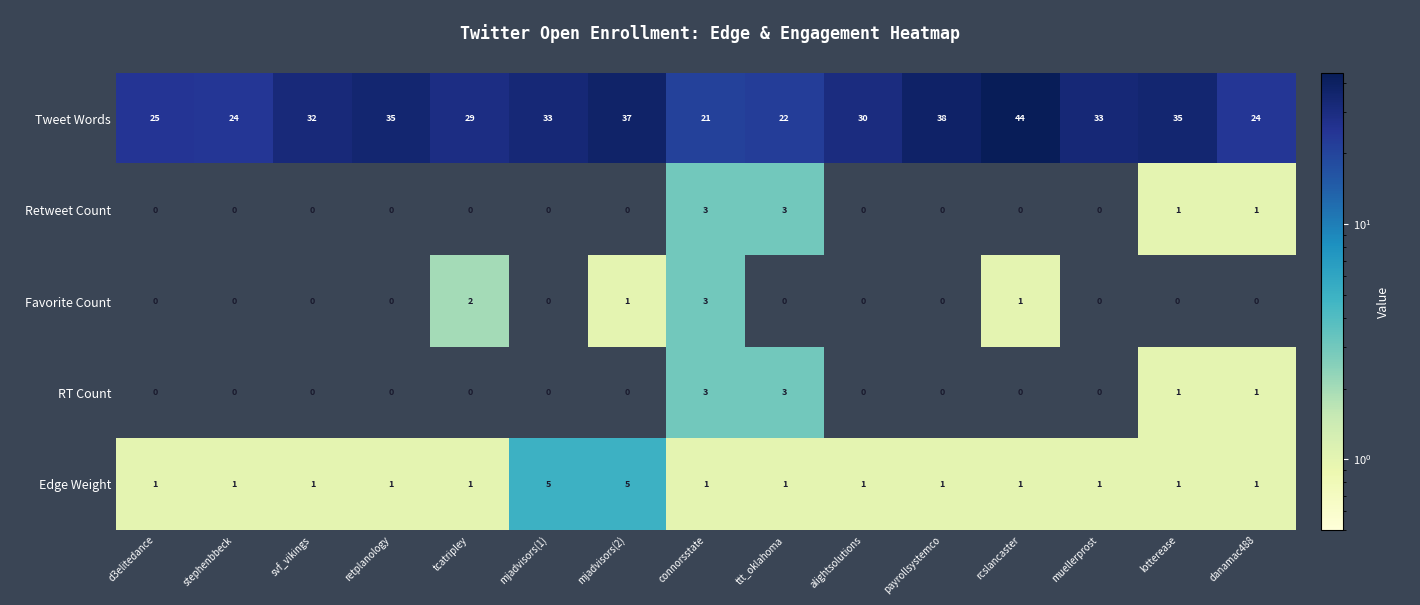

Is it true that RT Count equals 3 at connorsstate?

True